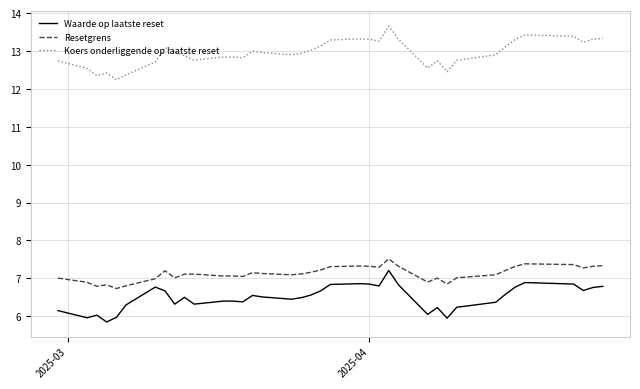

What is the difference between the second highest and minimum values in the Waarde op laatste reset series?

1.0